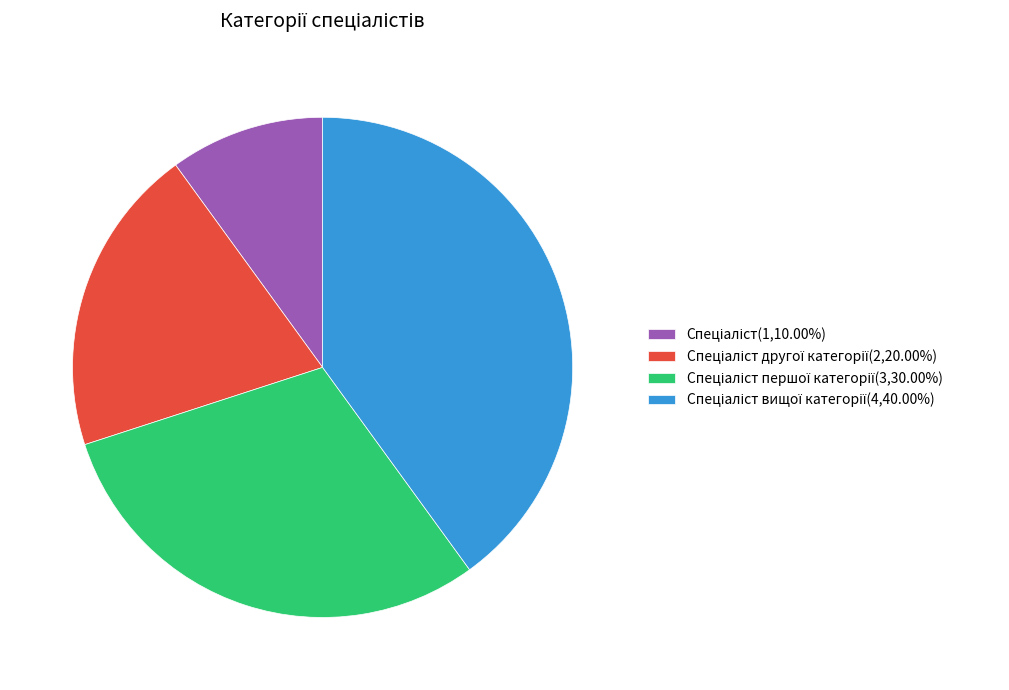

Is there any slice that represents more than half of the pie?

No